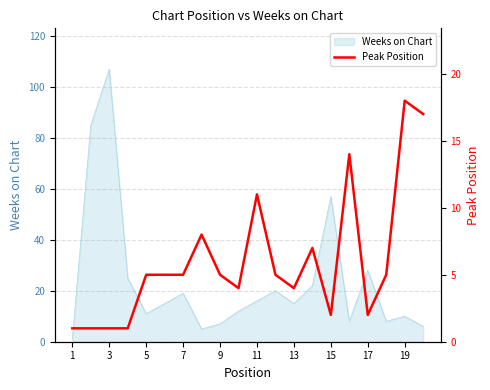

What is the difference between the maximum and minimum values?

17